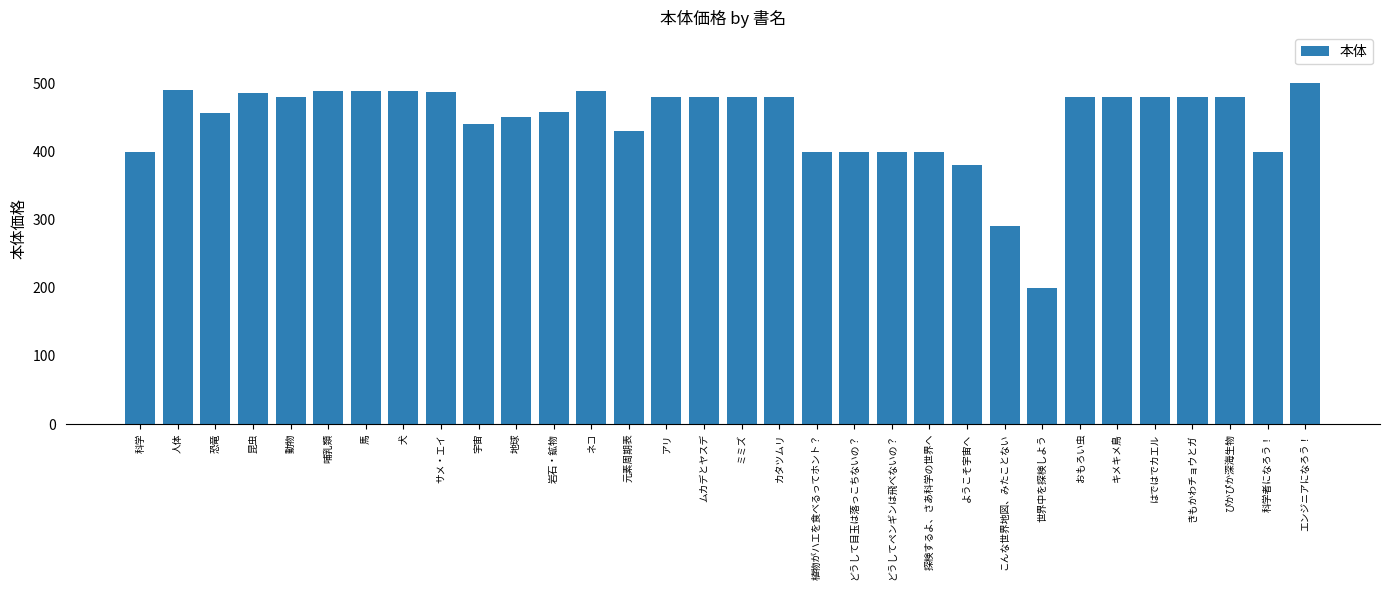

Which category has the lowest value across all series?

世界中を探検しよう